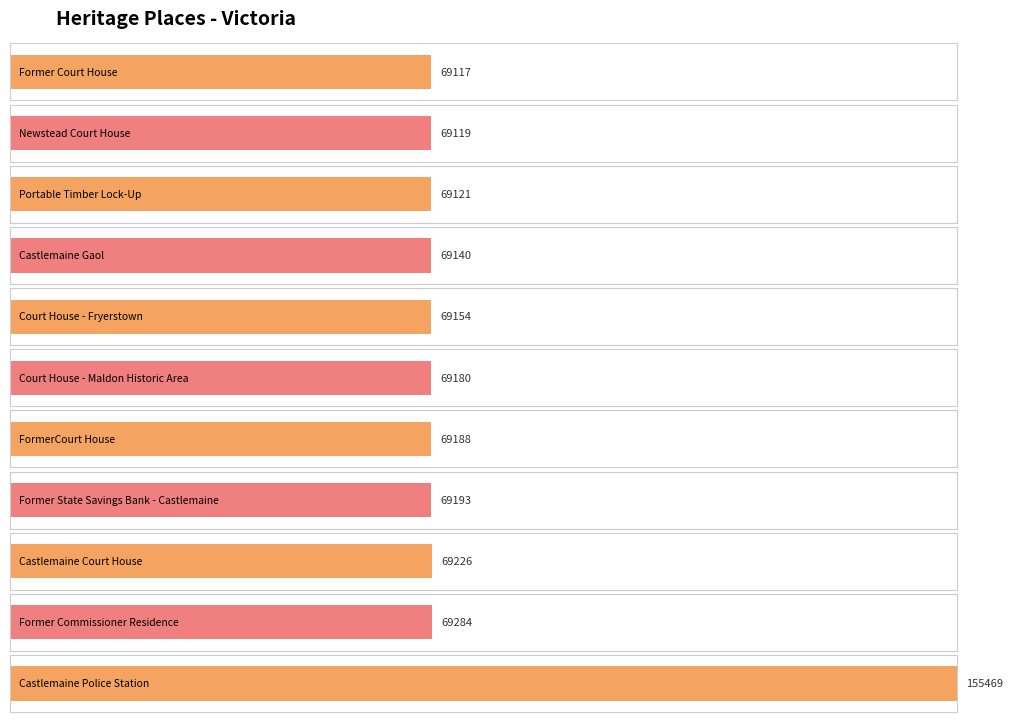

How many distinct data groups are displayed?

1